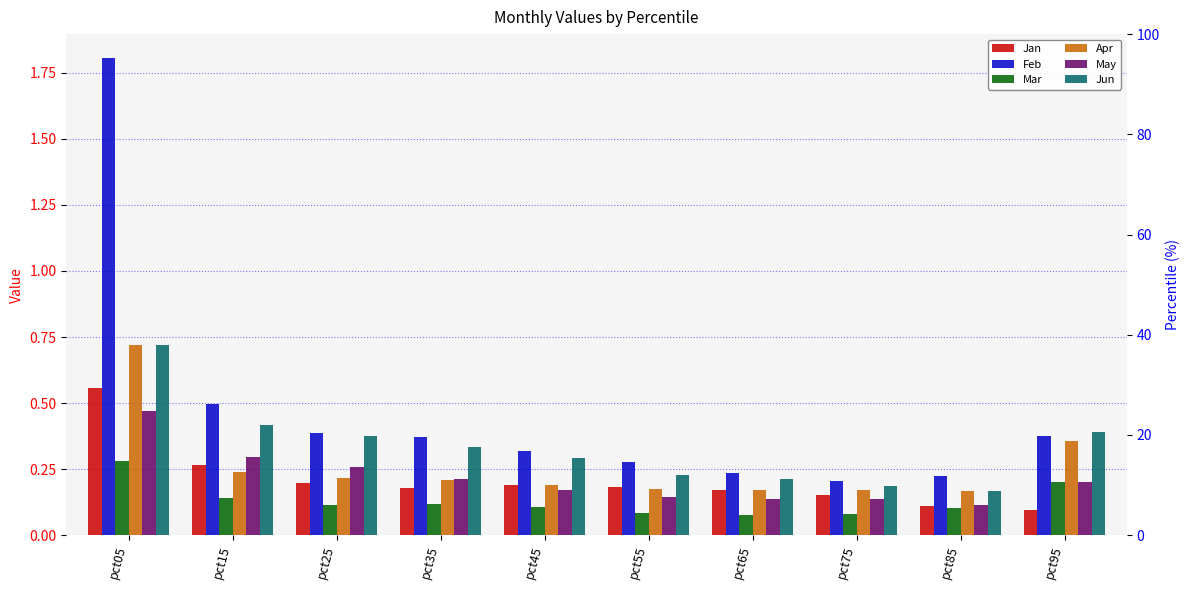

Where is May nearest to the value 0?

pct85